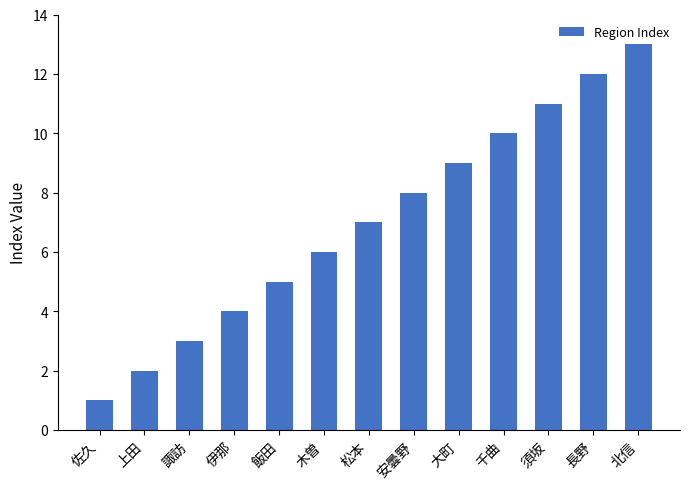

At which label is the value closest to 7?

松本